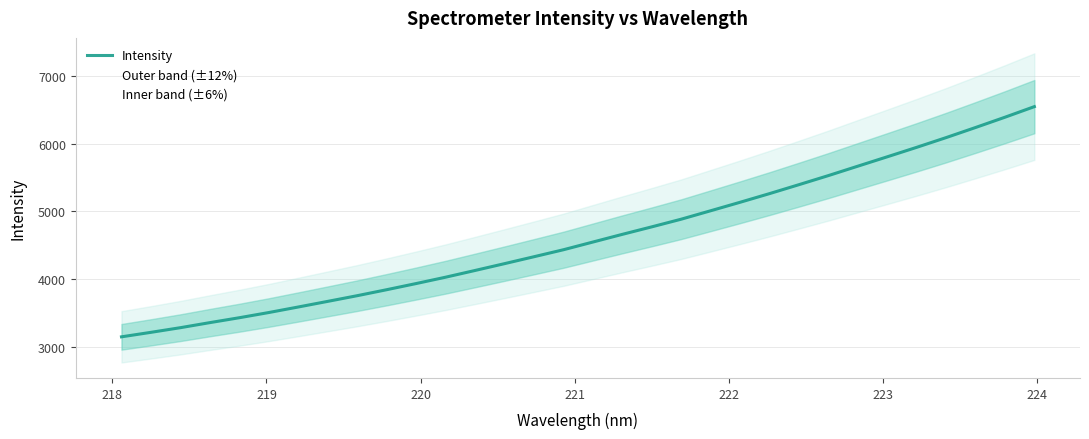

What is the lowest value of the Intensity series?

3152.0